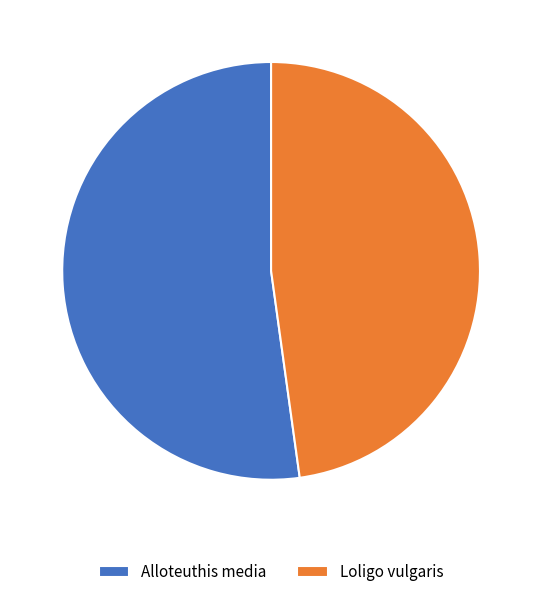

Is there a majority slice in this chart?

Yes